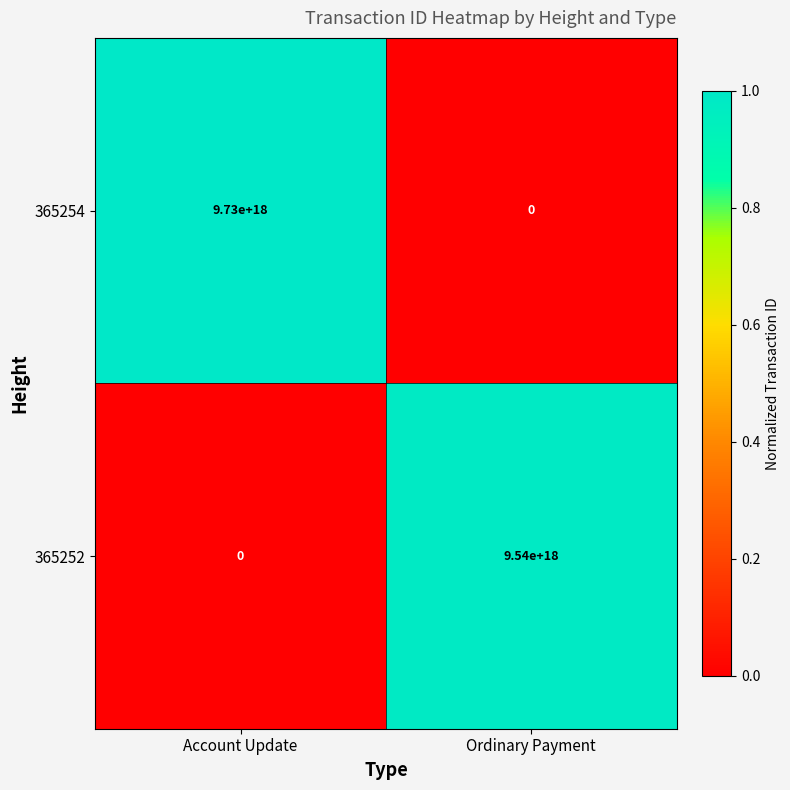

Where is 365254 nearest to the value 4865000000000000000?

Account Update